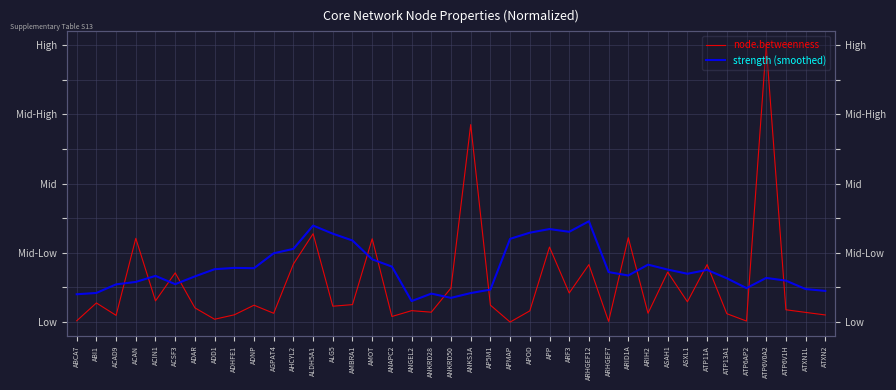

How many lines are shown in the chart?

2